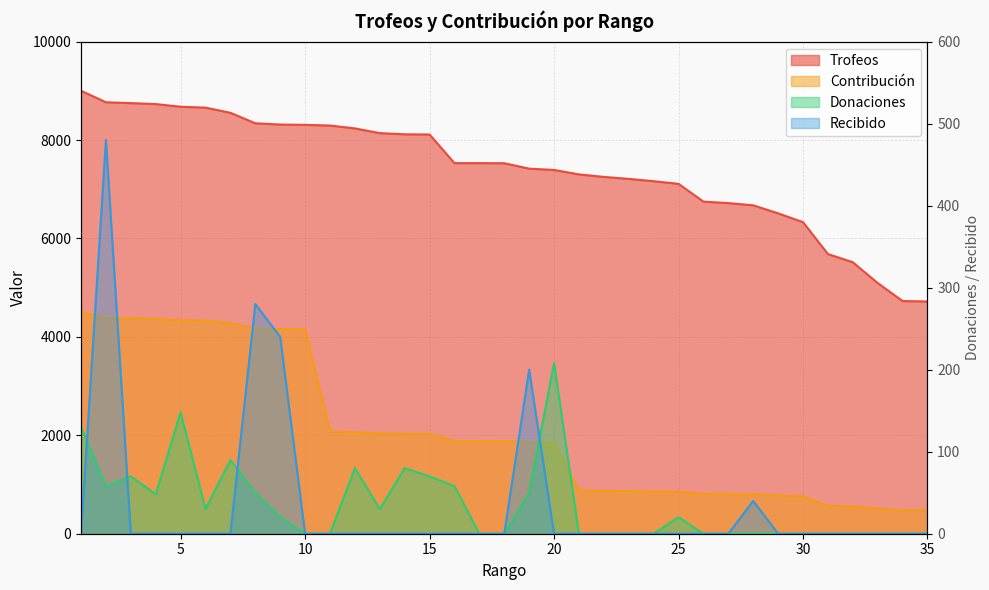

True or false: Trofeos has a value of 2806 at 28.

False